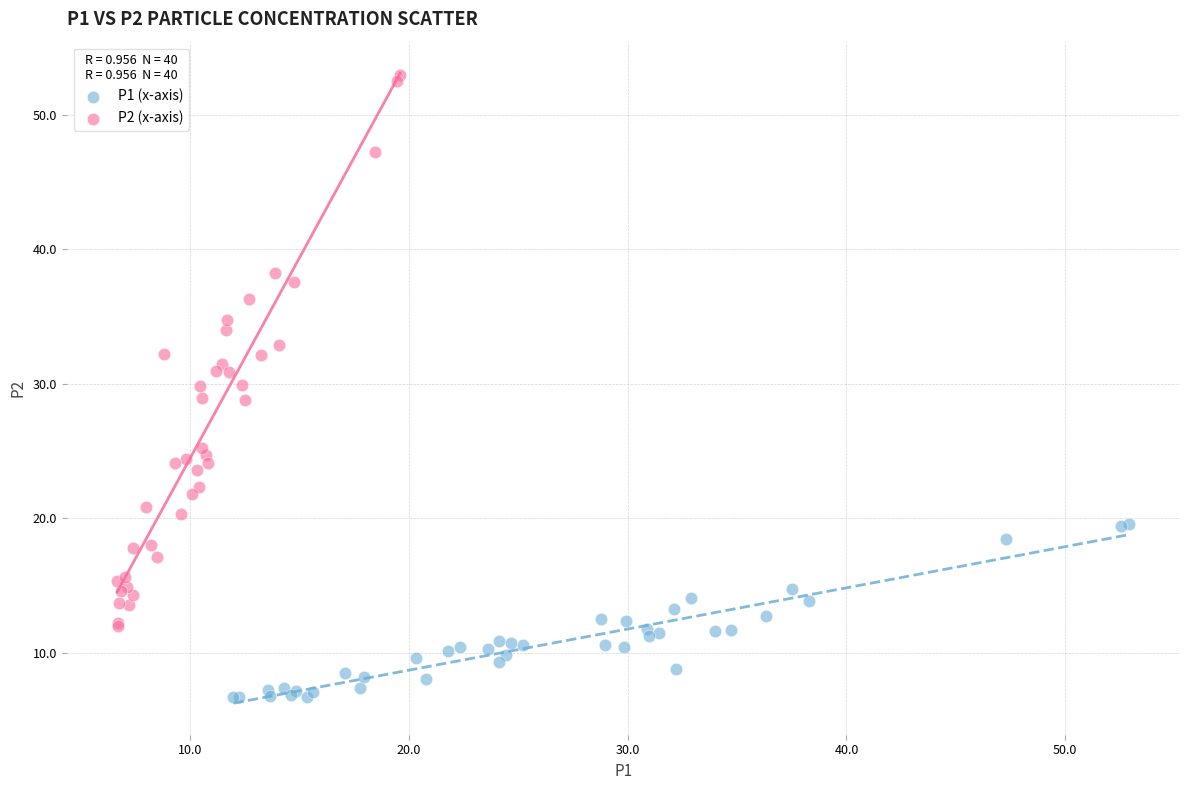

Which series contains the highest Y value?

P2 (x-axis)